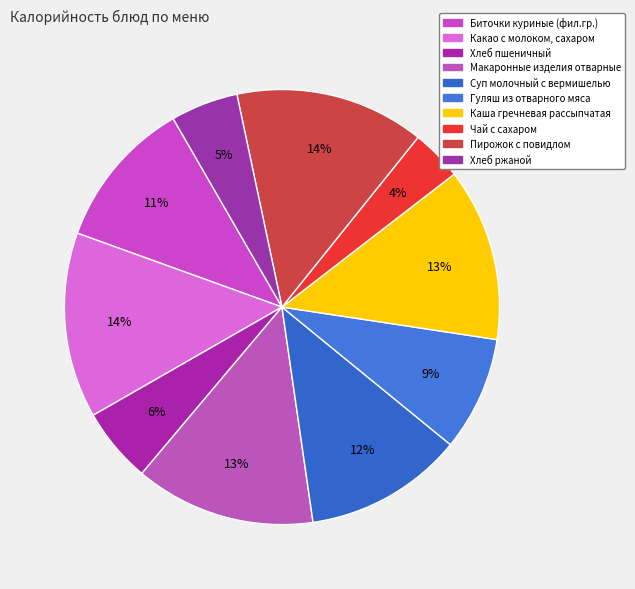

How many slices are in this pie chart?

10